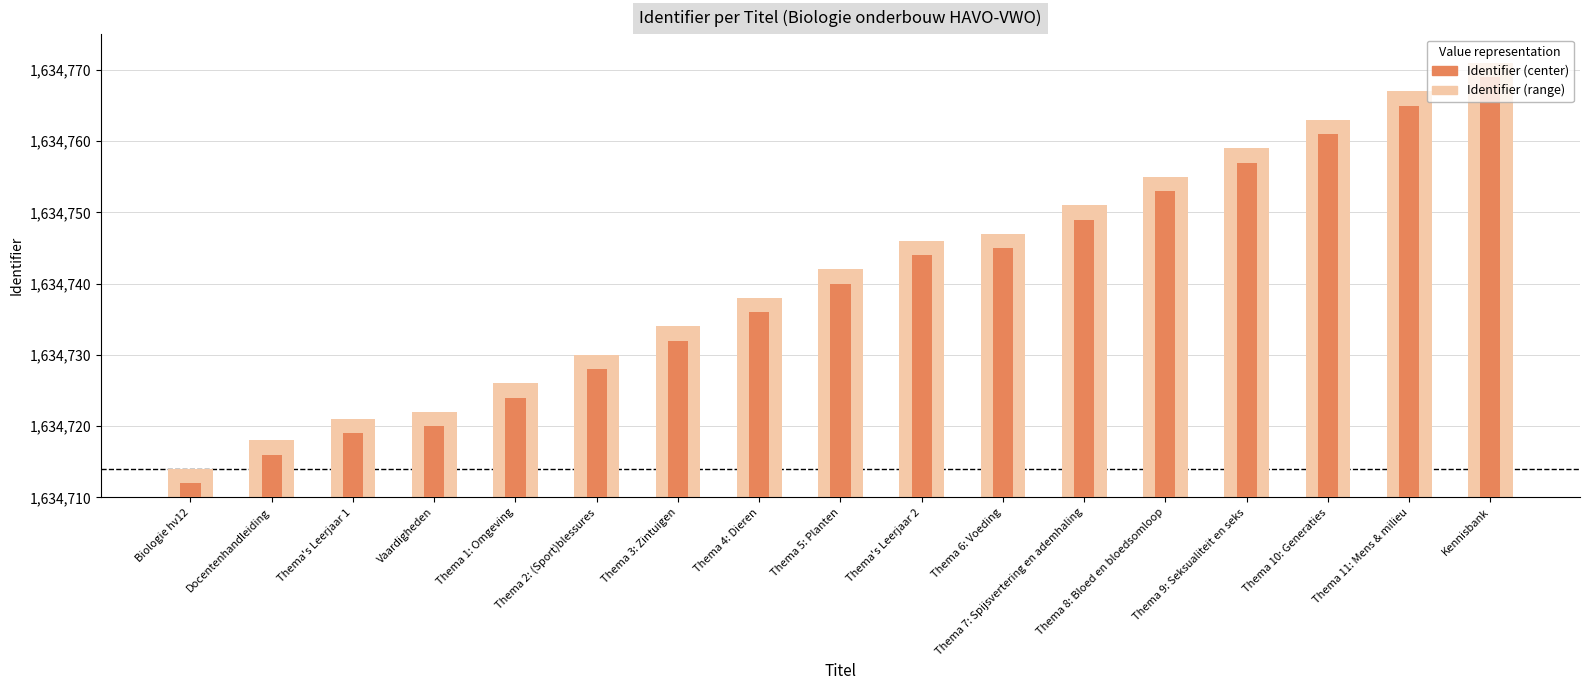

What is the average value of the Identifier (center) series?

1634739